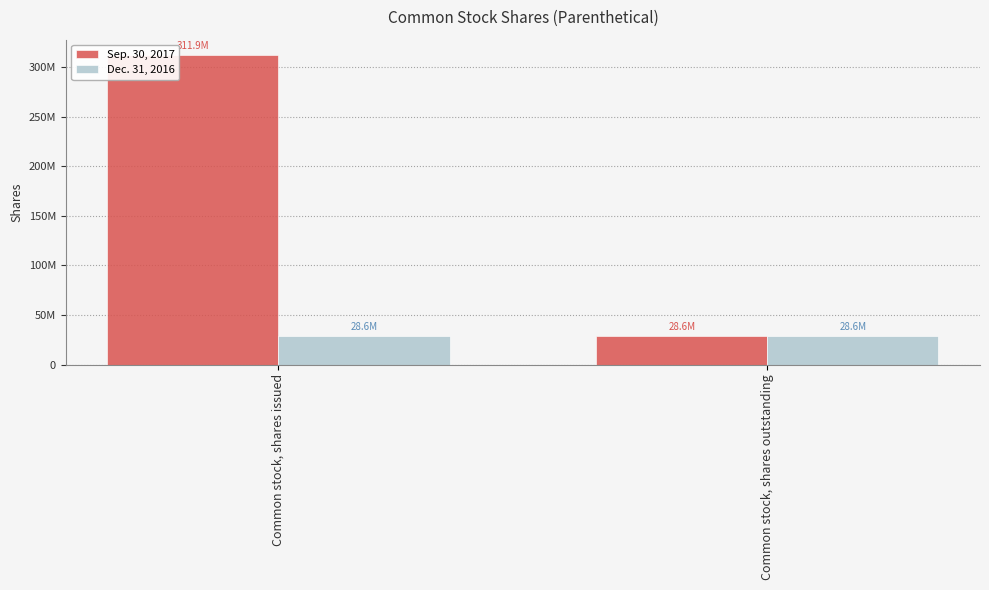

What is the spread (max minus min) of values at Common stock, shares issued?

283328835